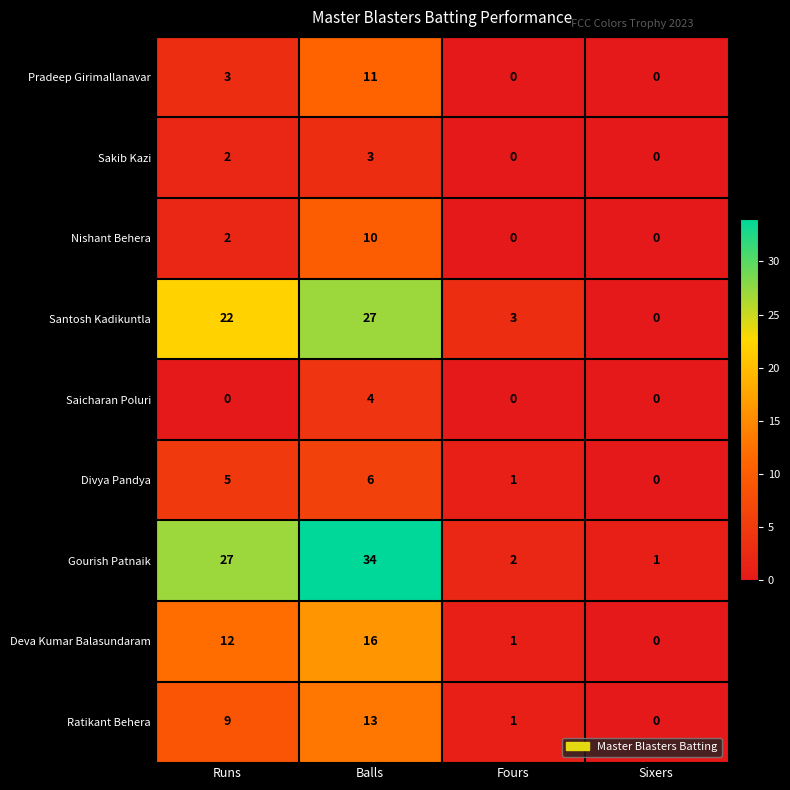

At which category is the sum across all series the highest?

Balls